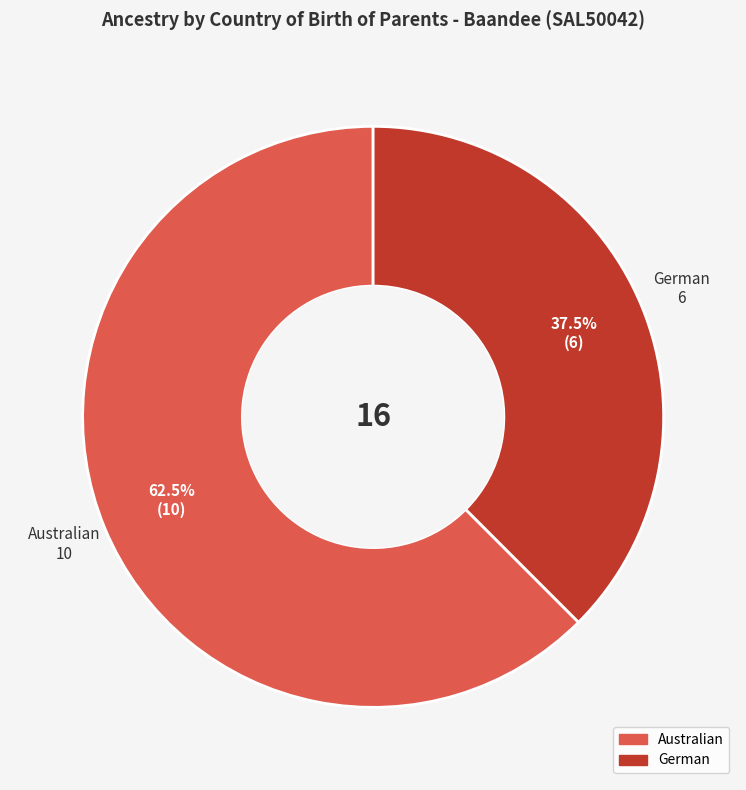

What is the smallest slice in the pie chart?

German